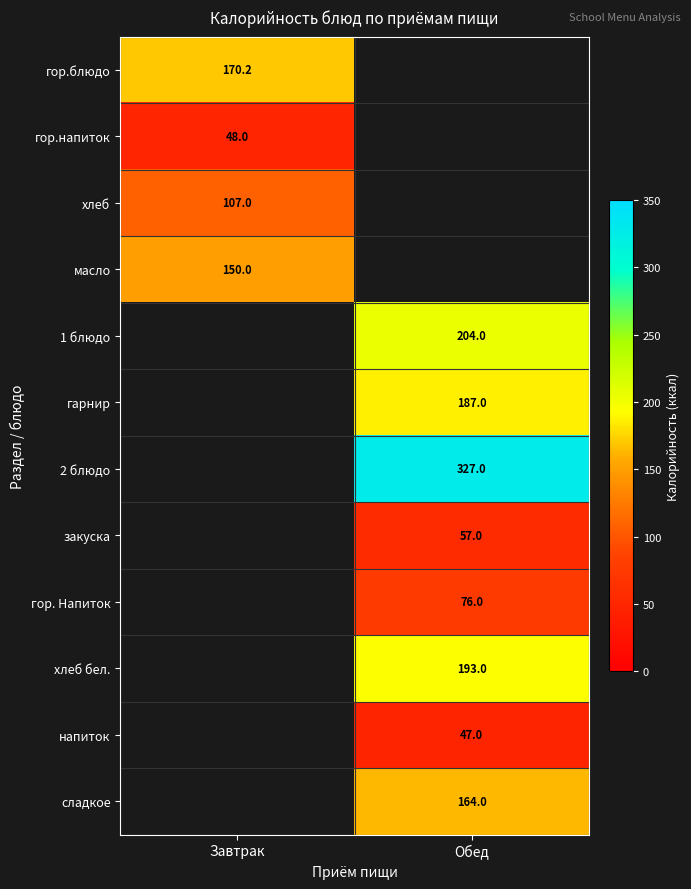

True or false: гор.блюдо has a value of 170.2 at Завтрак.

True